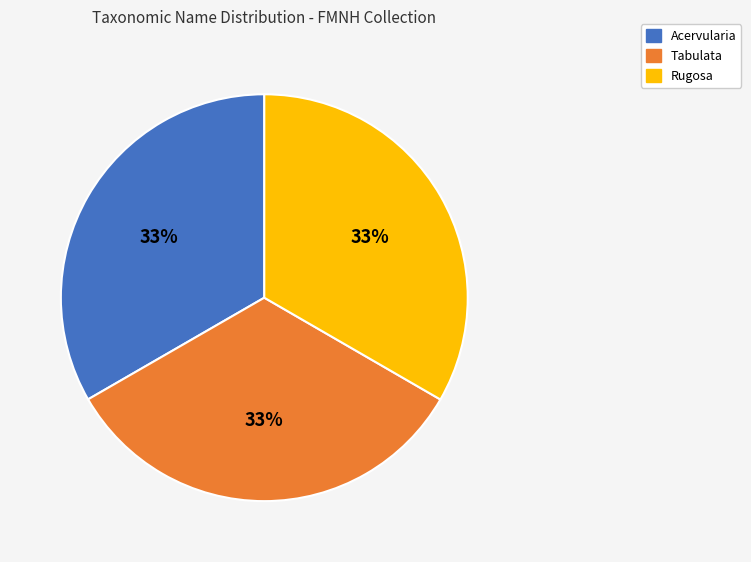

True or false: Acervularia accounts for 33% of the total.

True